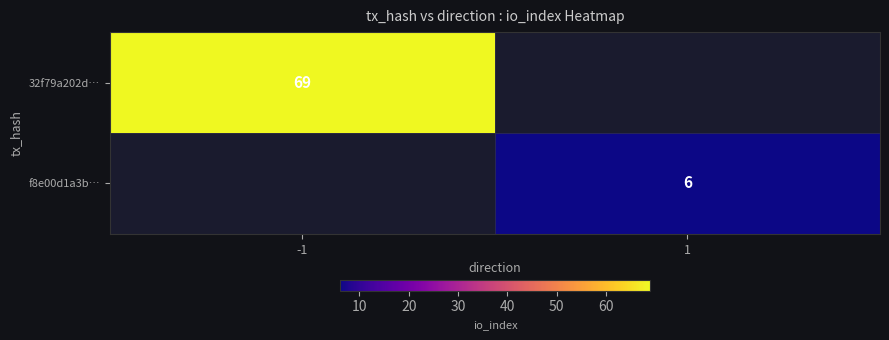

Is it true that f8e00d1a3b… equals 9 at 1?

False